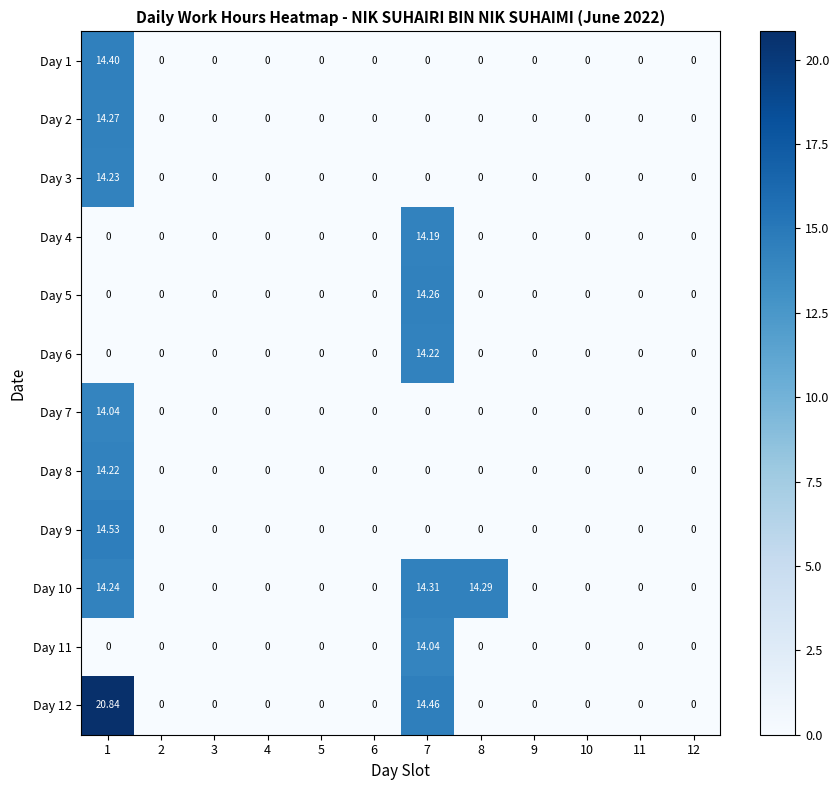

Is the value of Day 4 at 6 greater than the value of Day 12 at 7?

No